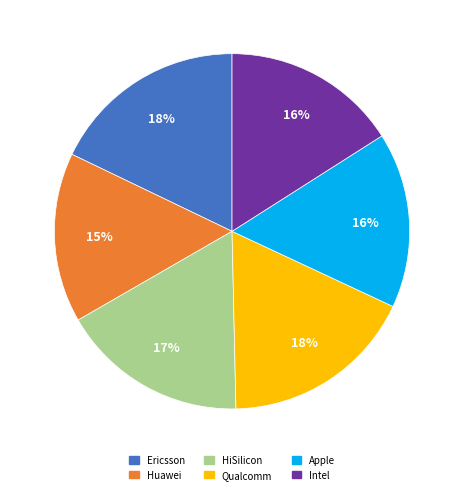

How many segments does this pie chart have?

6